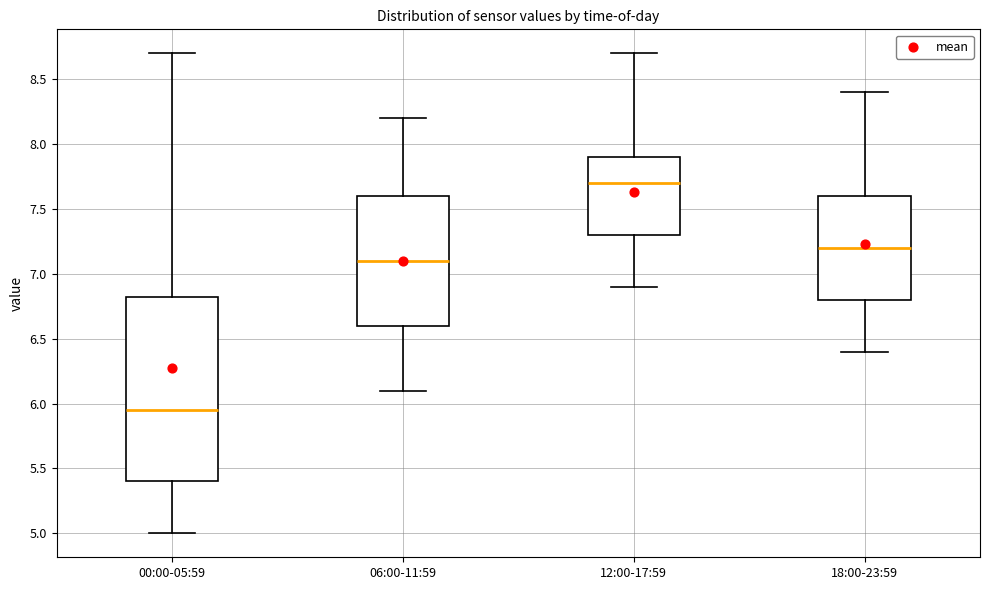

Which box is the tallest, from its lower edge to its upper edge?

00:00-05:59